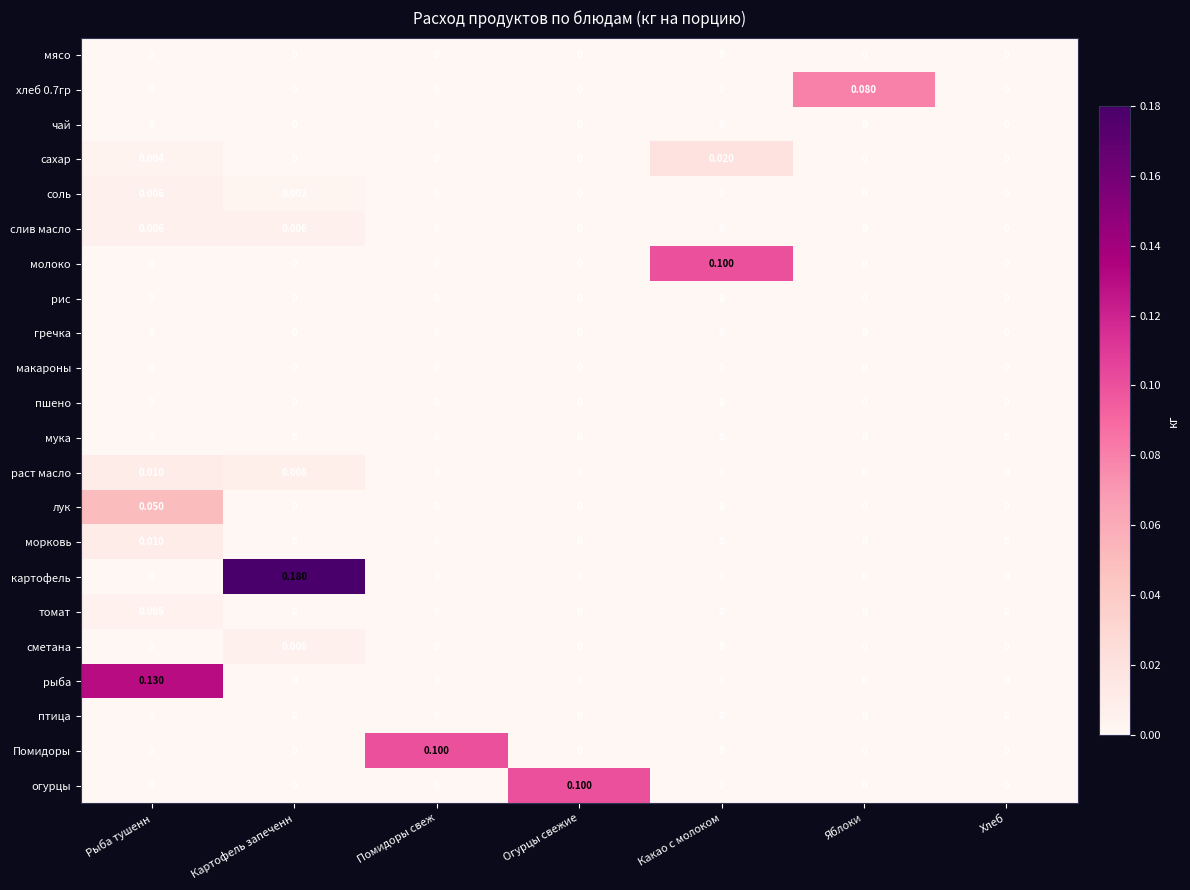

Which series has the widest spread of values?

картофель